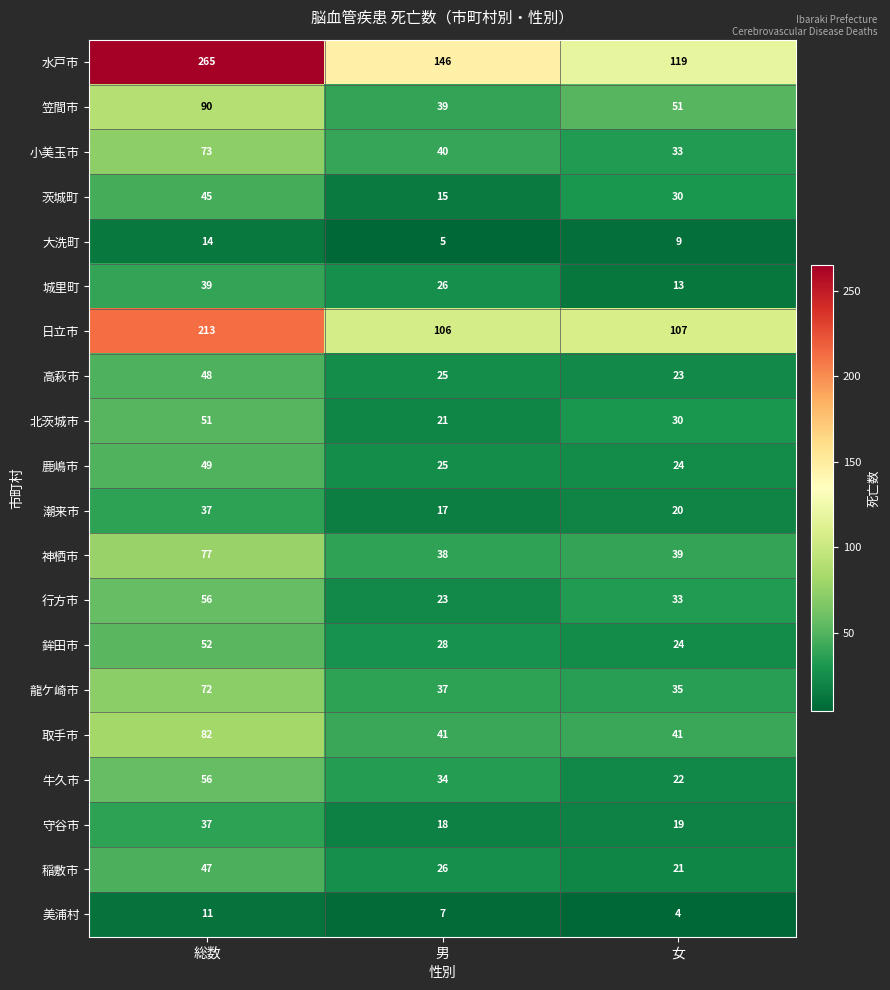

What is the sum of all 茨城町 values?

90